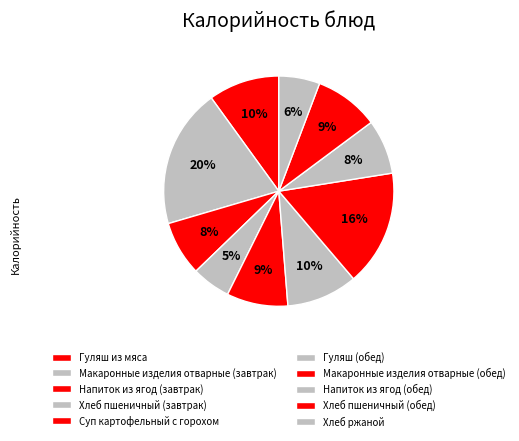

Is there any slice that represents more than half of the pie?

No